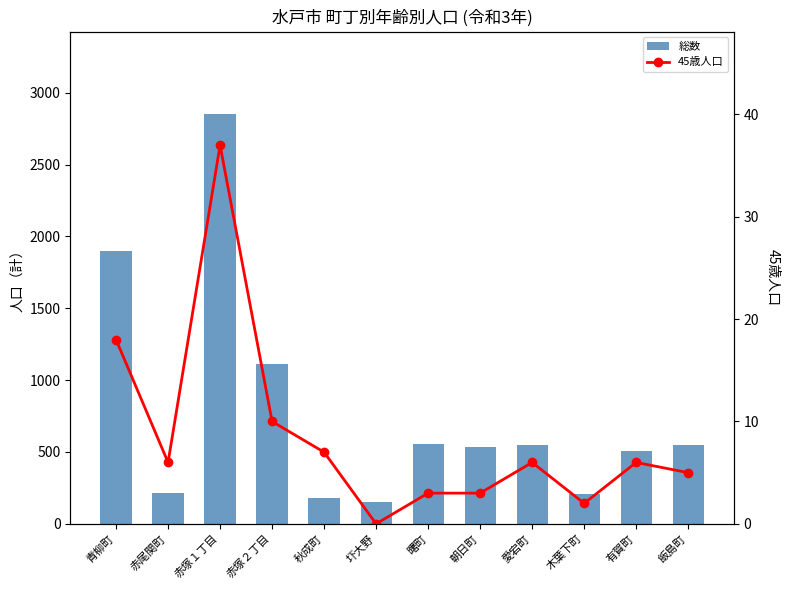

What is the spread (max minus min) of values at 赤尾関町?

210